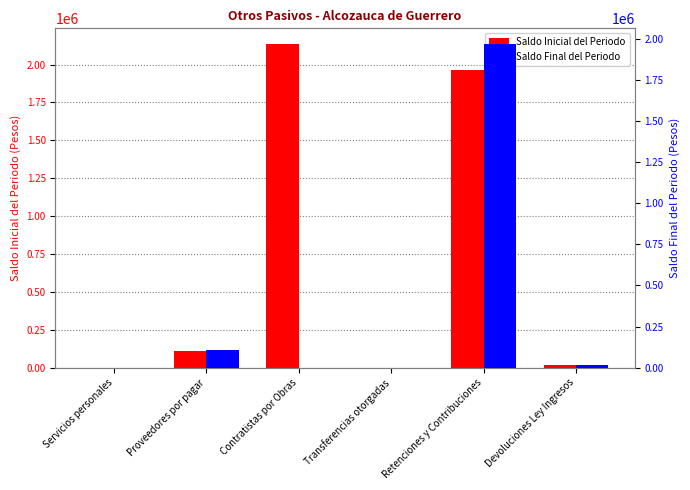

How many bars are there in each group?

2